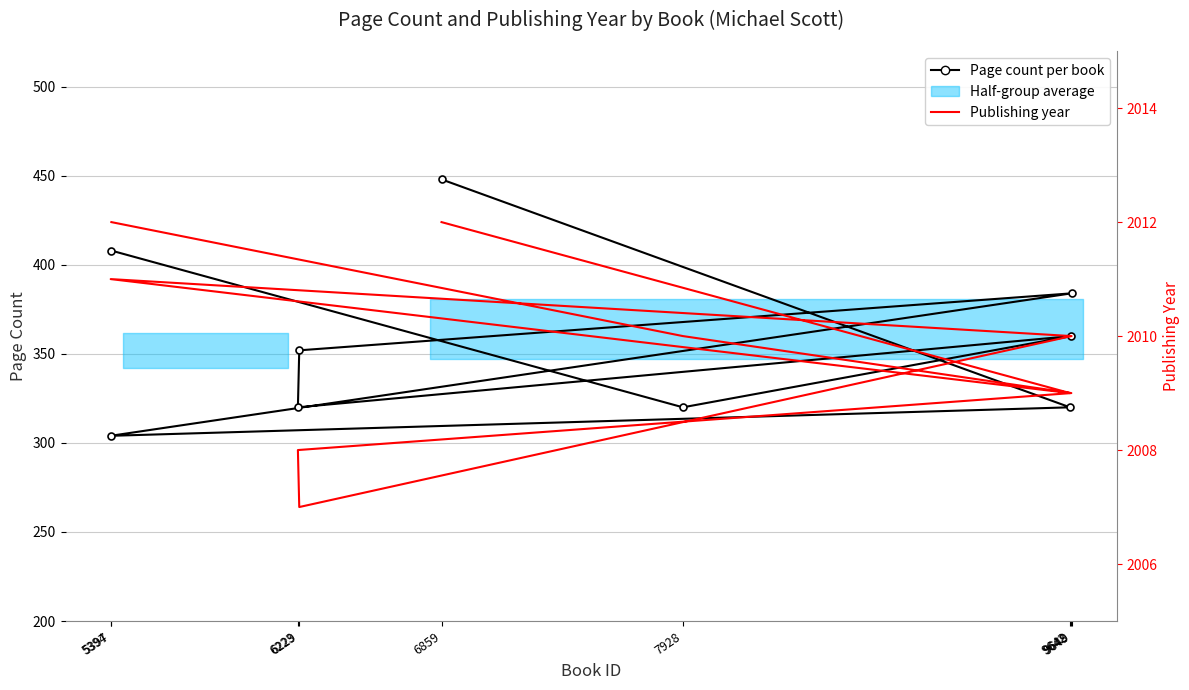

List the series in order of their overall mean, lowest first.

Page count per book, Publishing year